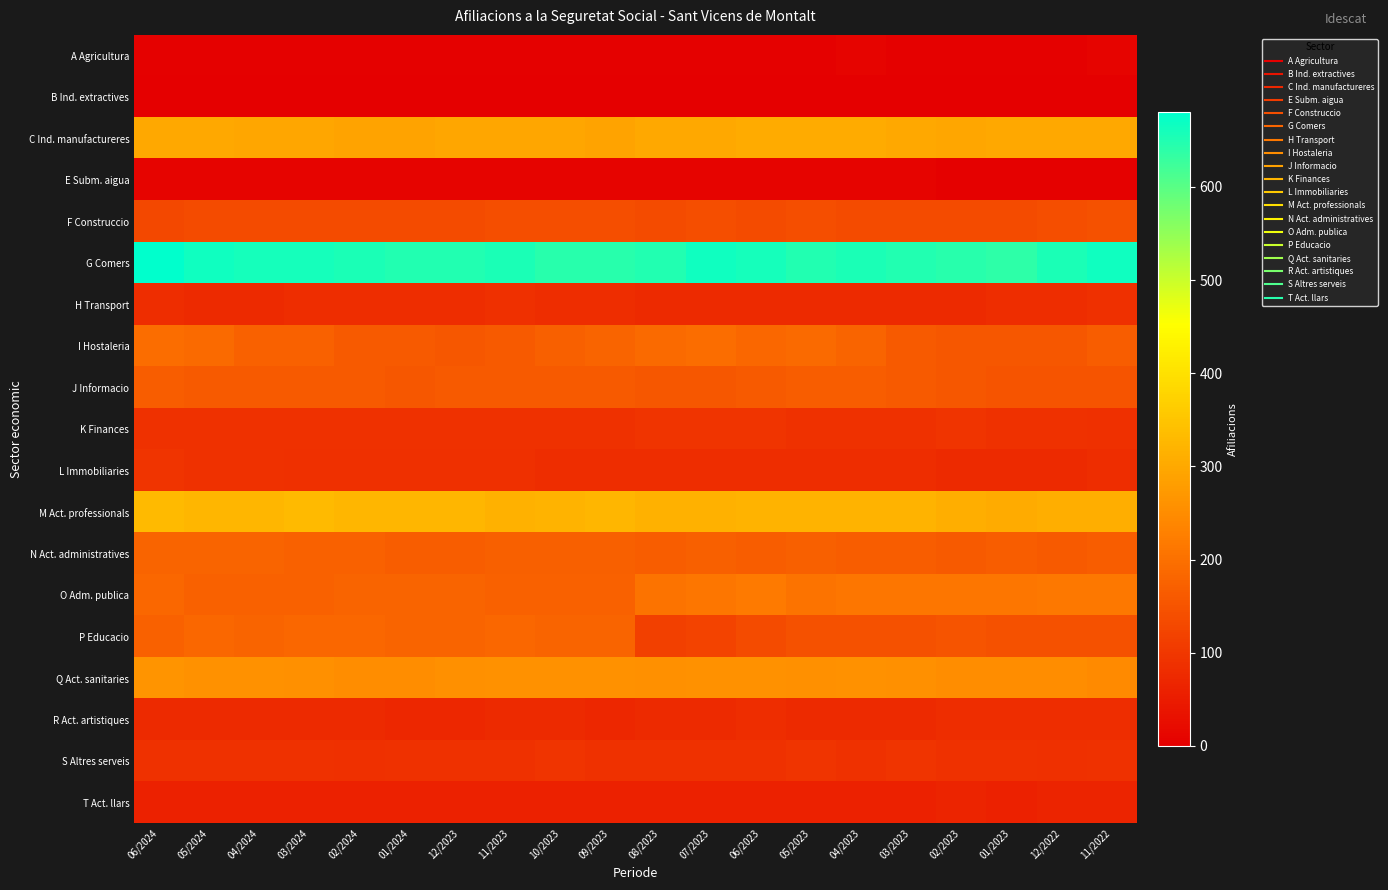

Reading left to right, what are all the values shown in this chart?

A Agricultura: 06/2024=5	05/2024=5	04/2024=5	03/2024=5	02/2024=5	01/2024=5	12/2023=5	11/2023=5	10/2023=5	09/2023=5	08/2023=5	07/2023=5	06/2023=5	05/2023=5	04/2023=10	03/2023=5	02/2023=5	01/2023=5	12/2022=5	11/2022=10
B Ind. extractives: 06/2024=0	05/2024=0	04/2024=0	03/2024=0	02/2024=0	01/2024=0	12/2023=0	11/2023=0	10/2023=0	09/2023=0	08/2023=0	07/2023=0	06/2023=0	05/2023=0	04/2023=0	03/2023=0	02/2023=0	01/2023=0	12/2022=0	11/2022=0
C Ind. manufactureres: 06/2024=300	05/2024=300	04/2024=295	03/2024=295	02/2024=290	01/2024=290	12/2023=295	11/2023=295	10/2023=295	09/2023=290	08/2023=300	07/2023=300	06/2023=305	05/2023=305	04/2023=305	03/2023=300	02/2023=295	01/2023=300	12/2022=300	11/2022=300
E Subm. aigua: 06/2024=10	05/2024=10	04/2024=10	03/2024=10	02/2024=10	01/2024=10	12/2023=10	11/2023=10	10/2023=10	09/2023=10	08/2023=10	07/2023=10	06/2023=10	05/2023=10	04/2023=10	03/2023=10	02/2023=5	01/2023=5	12/2022=5	11/2022=5
F Construccio: 06/2024=130	05/2024=135	04/2024=135	03/2024=135	02/2024=135	01/2024=135	12/2023=135	11/2023=140	10/2023=140	09/2023=140	08/2023=135	07/2023=140	06/2023=135	05/2023=140	04/2023=135	03/2023=135	02/2023=135	01/2023=135	12/2022=140	11/2022=145
G Comers: 06/2024=680	05/2024=665	04/2024=660	03/2024=660	02/2024=655	01/2024=650	12/2023=650	11/2023=655	10/2023=645	09/2023=645	08/2023=650	07/2023=665	06/2023=660	05/2023=650	04/2023=655	03/2023=650	02/2023=645	01/2023=640	12/2022=655	11/2022=665
H Transport: 06/2024=80	05/2024=75	04/2024=75	03/2024=80	02/2024=80	01/2024=80	12/2023=80	11/2023=85	10/2023=80	09/2023=80	08/2023=75	07/2023=75	06/2023=75	05/2023=75	04/2023=75	03/2023=75	02/2023=75	01/2023=80	12/2022=80	11/2022=85
I Hostaleria: 06/2024=195	05/2024=190	04/2024=175	03/2024=175	02/2024=160	01/2024=160	12/2023=155	11/2023=160	10/2023=170	09/2023=180	08/2023=190	07/2023=195	06/2023=185	05/2023=190	04/2023=180	03/2023=160	02/2023=155	01/2023=155	12/2022=155	11/2022=165
J Informacio: 06/2024=165	05/2024=160	04/2024=160	03/2024=160	02/2024=160	01/2024=155	12/2023=160	11/2023=160	10/2023=160	09/2023=160	08/2023=155	07/2023=155	06/2023=160	05/2023=165	04/2023=165	03/2023=160	02/2023=155	01/2023=150	12/2022=150	11/2022=150
K Finances: 06/2024=90	05/2024=90	04/2024=90	03/2024=90	02/2024=90	01/2024=90	12/2023=90	11/2023=90	10/2023=90	09/2023=90	08/2023=95	07/2023=95	06/2023=95	05/2023=90	04/2023=90	03/2023=90	02/2023=95	01/2023=90	12/2022=90	11/2022=85
L Immobiliaries: 06/2024=95	05/2024=90	04/2024=90	03/2024=85	02/2024=85	01/2024=85	12/2023=85	11/2023=85	10/2023=80	09/2023=80	08/2023=80	07/2023=80	06/2023=80	05/2023=80	04/2023=80	03/2023=80	02/2023=75	01/2023=75	12/2022=75	11/2022=80
M Act. professionals: 06/2024=330	05/2024=325	04/2024=325	03/2024=330	02/2024=325	01/2024=325	12/2023=325	11/2023=315	10/2023=320	09/2023=325	08/2023=315	07/2023=315	06/2023=320	05/2023=320	04/2023=320	03/2023=320	02/2023=310	01/2023=305	12/2022=310	11/2022=310
N Act. administratives: 06/2024=180	05/2024=180	04/2024=180	03/2024=175	02/2024=175	01/2024=165	12/2023=165	11/2023=170	10/2023=170	09/2023=170	08/2023=165	07/2023=170	06/2023=165	05/2023=170	04/2023=165	03/2023=165	02/2023=160	01/2023=165	12/2022=160	11/2022=165
O Adm. publica: 06/2024=185	05/2024=175	04/2024=175	03/2024=175	02/2024=180	01/2024=180	12/2023=180	11/2023=175	10/2023=175	09/2023=175	08/2023=205	07/2023=210	06/2023=220	05/2023=205	04/2023=210	03/2023=210	02/2023=210	01/2023=210	12/2022=215	11/2022=215
P Educacio: 06/2024=175	05/2024=185	04/2024=180	03/2024=185	02/2024=185	01/2024=180	12/2023=180	11/2023=185	10/2023=180	09/2023=180	08/2023=115	07/2023=120	06/2023=135	05/2023=145	04/2023=145	03/2023=145	02/2023=150	01/2023=145	12/2022=145	11/2022=145
Q Act. sanitaries: 06/2024=265	05/2024=260	04/2024=260	03/2024=255	02/2024=250	01/2024=250	12/2023=255	11/2023=260	10/2023=260	09/2023=260	08/2023=255	07/2023=260	06/2023=260	05/2023=255	04/2023=260	03/2023=255	02/2023=250	01/2023=250	12/2022=250	11/2022=245
R Act. artistiques: 06/2024=75	05/2024=75	04/2024=75	03/2024=75	02/2024=75	01/2024=70	12/2023=70	11/2023=75	10/2023=75	09/2023=70	08/2023=75	07/2023=75	06/2023=80	05/2023=75	04/2023=75	03/2023=75	02/2023=80	01/2023=80	12/2022=80	11/2022=80
S Altres serveis: 06/2024=90	05/2024=90	04/2024=90	03/2024=90	02/2024=85	01/2024=90	12/2023=90	11/2023=90	10/2023=95	09/2023=90	08/2023=90	07/2023=90	06/2023=90	05/2023=95	04/2023=90	03/2023=95	02/2023=90	01/2023=90	12/2022=85	11/2022=90
T Act. llars: 06/2024=60	05/2024=60	04/2024=60	03/2024=60	02/2024=60	01/2024=60	12/2023=60	11/2023=60	10/2023=60	09/2023=60	08/2023=60	07/2023=60	06/2023=60	05/2023=60	04/2023=60	03/2023=60	02/2023=65	01/2023=60	12/2022=65	11/2022=65